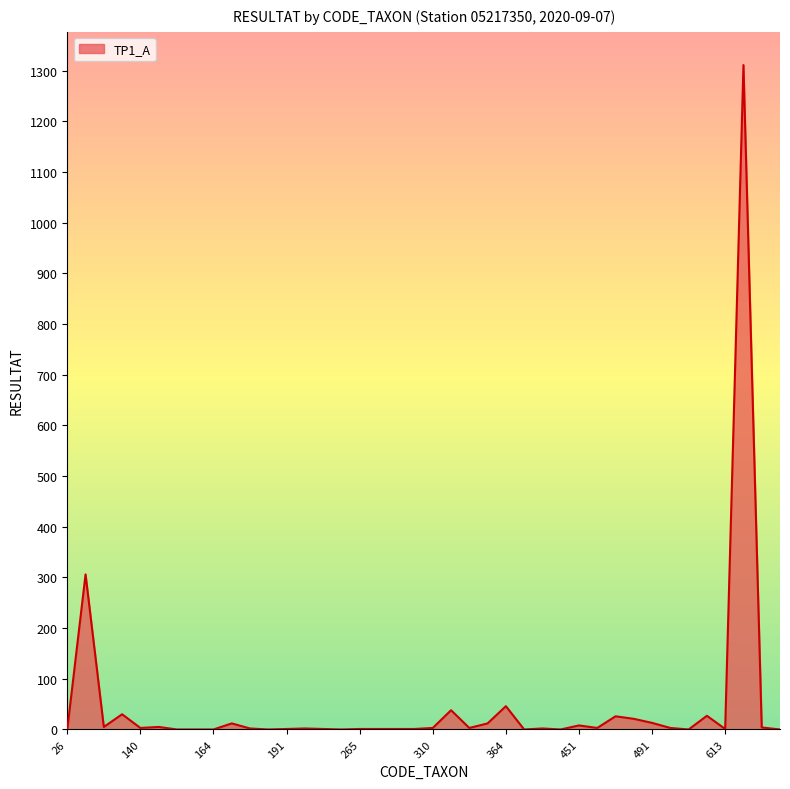

What is the greatest value displayed?

1311